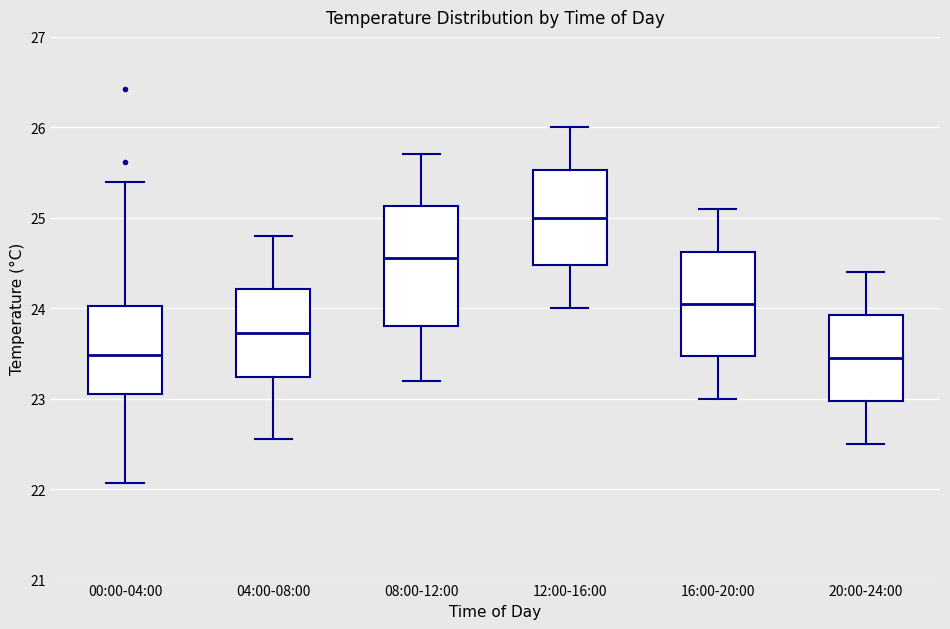

Reading left to right, read every box against the y-axis: the position of its median line, the range the box covers, and the ends of its whiskers. The values are not printed on the chart, so give them approximately, as read against the axis.

00:00-04:00: median 23.5, box 23.1 to 24.0, whiskers 22.1 to 25.4
04:00-08:00: median 23.7, box 23.2 to 24.2, whiskers 22.6 to 24.8
08:00-12:00: median 24.6, box 23.8 to 25.1, whiskers 23.2 to 25.7
12:00-16:00: median 25.0, box 24.5 to 25.5, whiskers 24.0 to 26.0
16:00-20:00: median 24.1, box 23.5 to 24.6, whiskers 23.0 to 25.1
20:00-24:00: median 23.5, box 23.0 to 23.9, whiskers 22.5 to 24.4